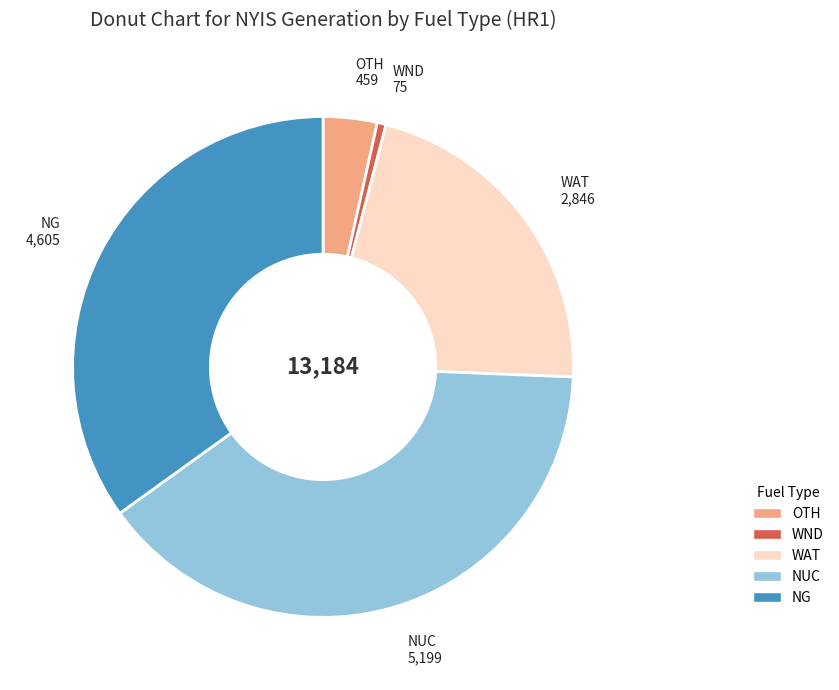

Is there a majority slice in this chart?

No